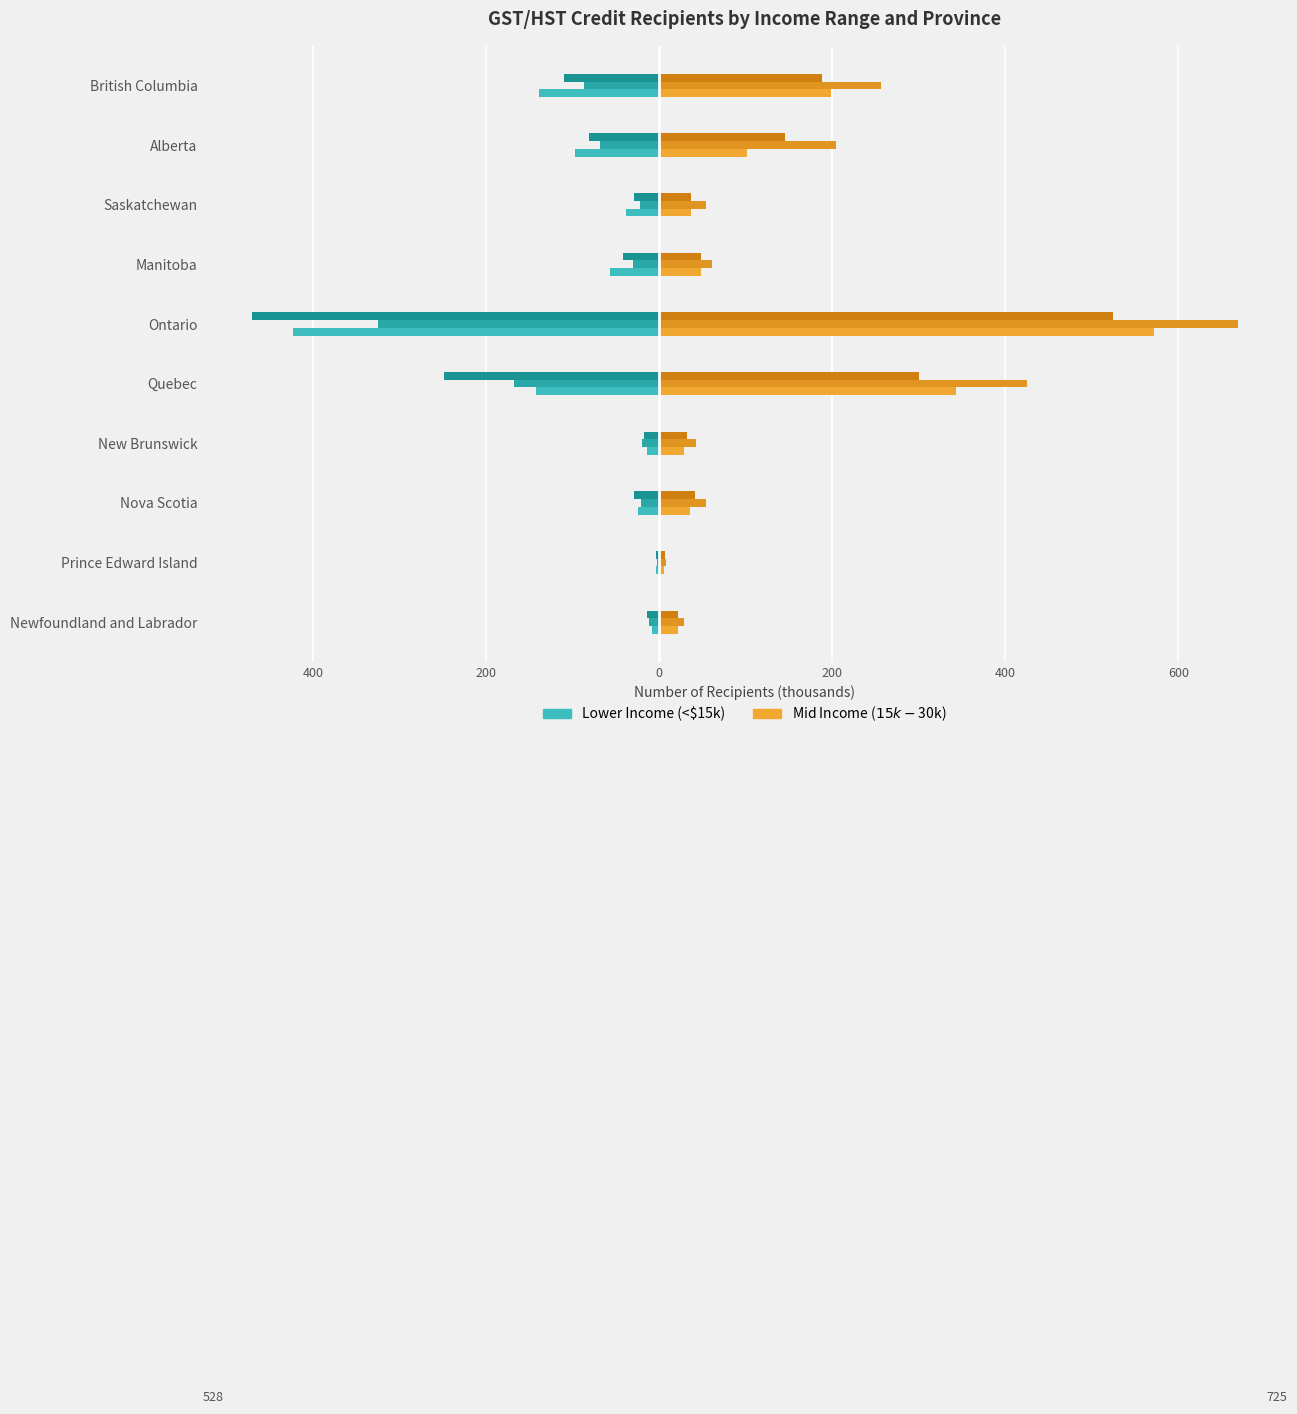

True or false: $20,000 to $24,999 has a value of 705.1 at Quebec.

False